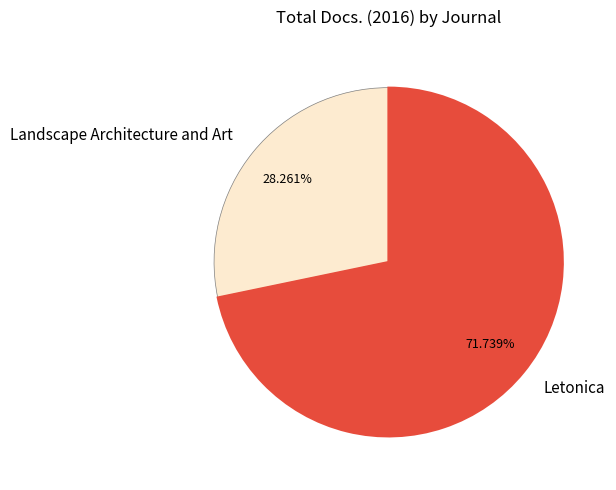

Does any single category account for the majority?

Yes